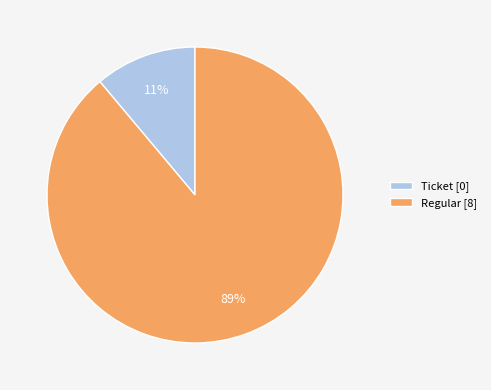

Which category has the biggest portion of the pie?

Regular